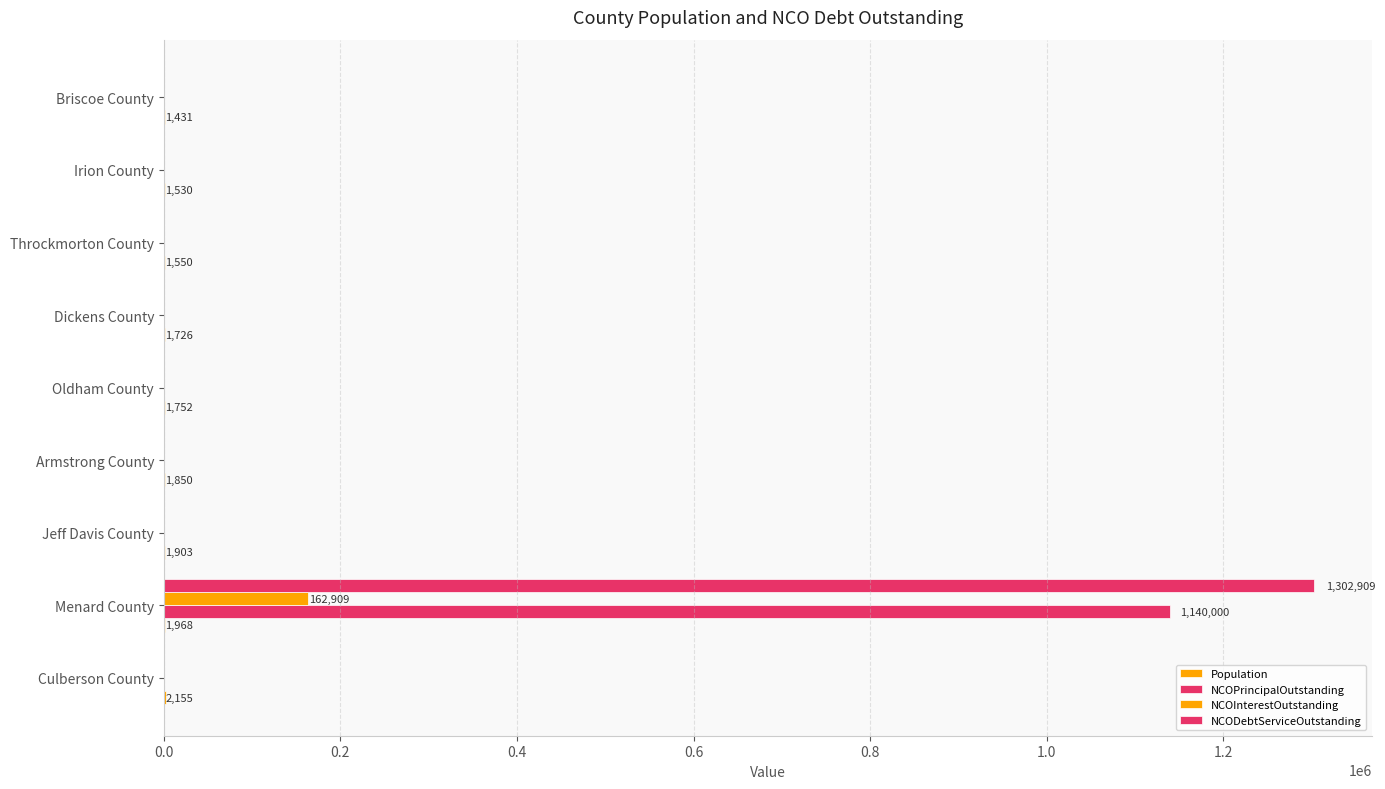

How many values in the NCOPrincipalOutstanding series exceed 0?

1